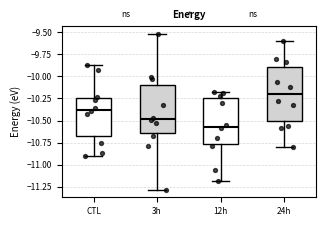

Reading left to right, transcribe this box plot: for each box, give where its median line is, the range the box spans, and where its two whiskers end, as read against the y-axis. The values are not printed on the chart, so give them approximately, as read against the axis.

CTL: median -10.40, box -10.65 to -10.25, whiskers -10.90 to -9.90
3h: median -10.50, box -10.65 to -10.10, whiskers -11.30 to -9.50
12h: median -10.55, box -10.75 to -10.25, whiskers -11.20 to -10.15
24h: median -10.20, box -10.50 to -9.90, whiskers -10.80 to -9.60